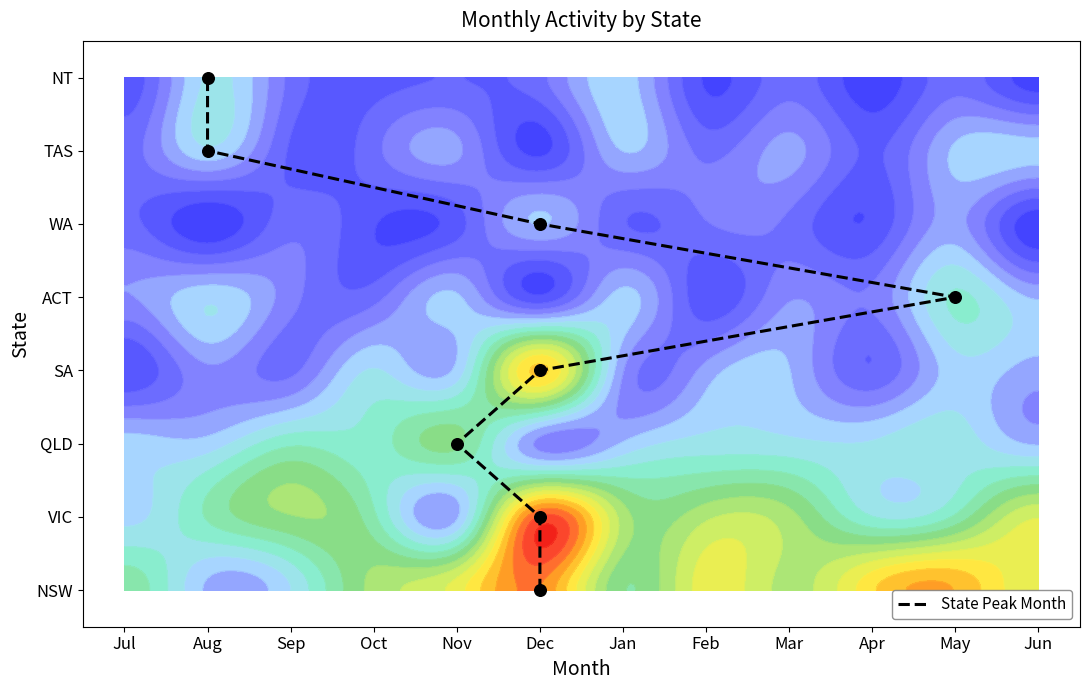

At which label does the data first exceed 4?

Dec